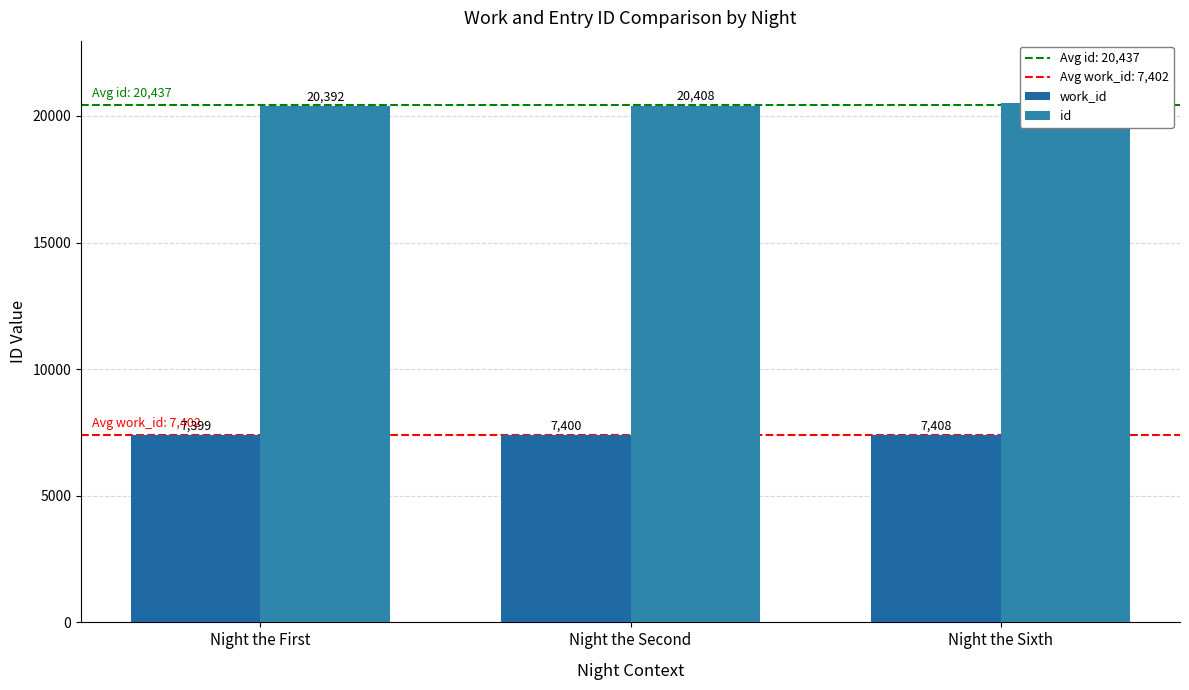

Where does the work_id series first go above 7400?

Night the Sixth